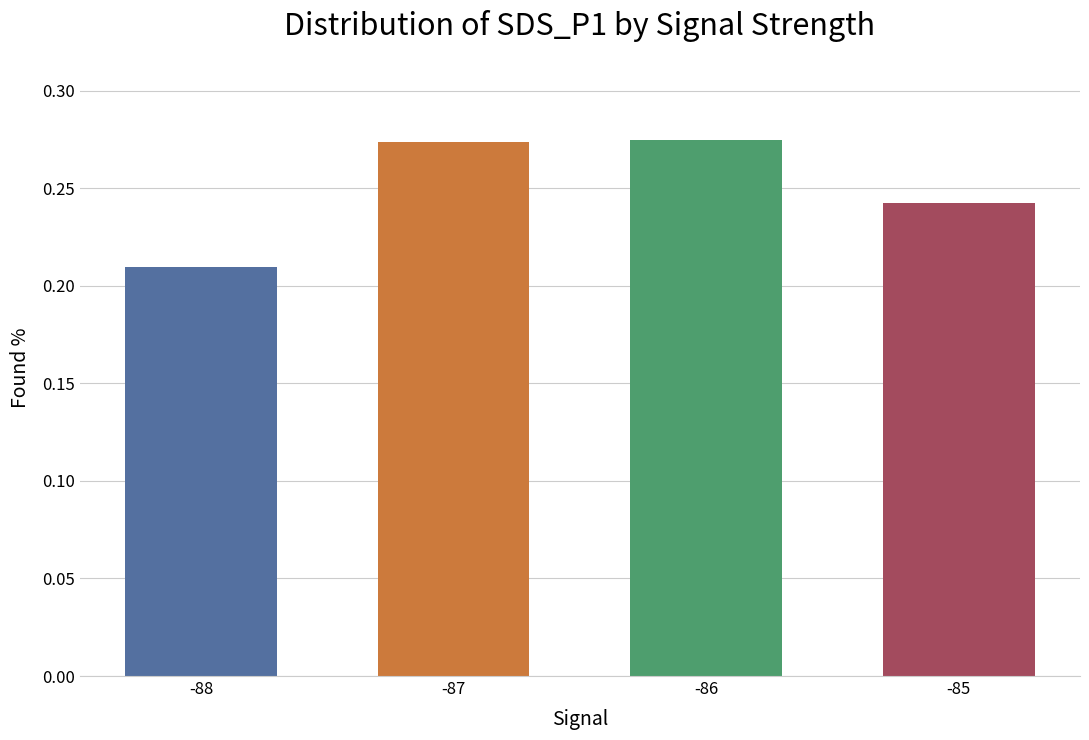

At which label is the value closest to 0?

-88